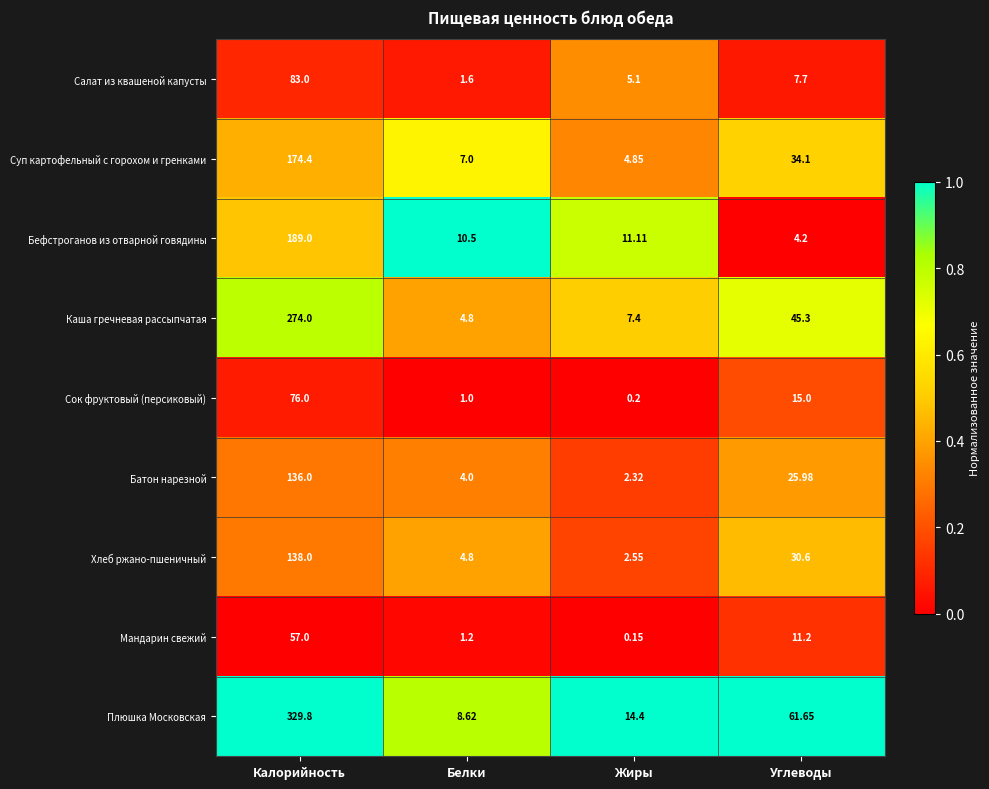

Where does the Плюшка Московская series first go above 61?

Калорийность